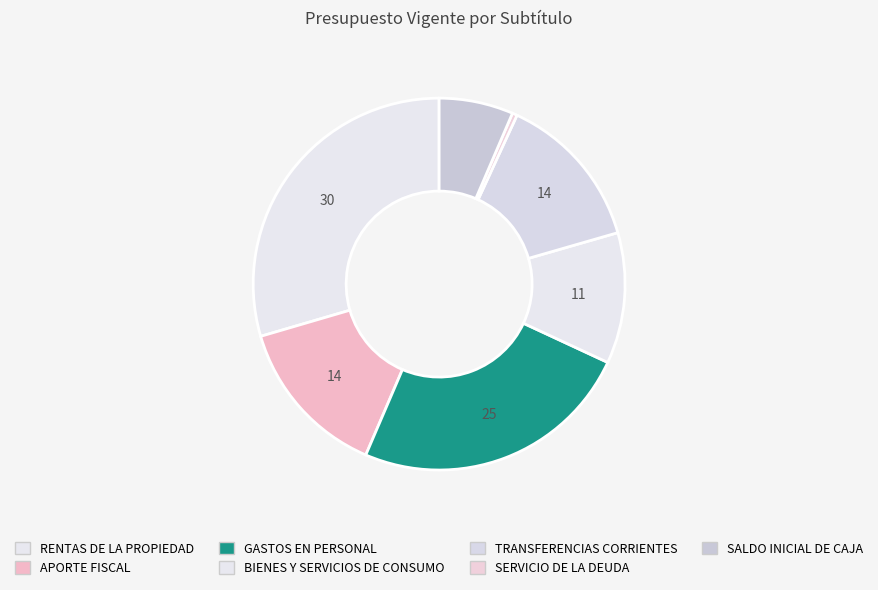

To the nearest percent, what is the difference between the BIENES Y SERVICIOS DE CONSUMO and TRANSFERENCIAS CORRIENTES slice percentages?

2%